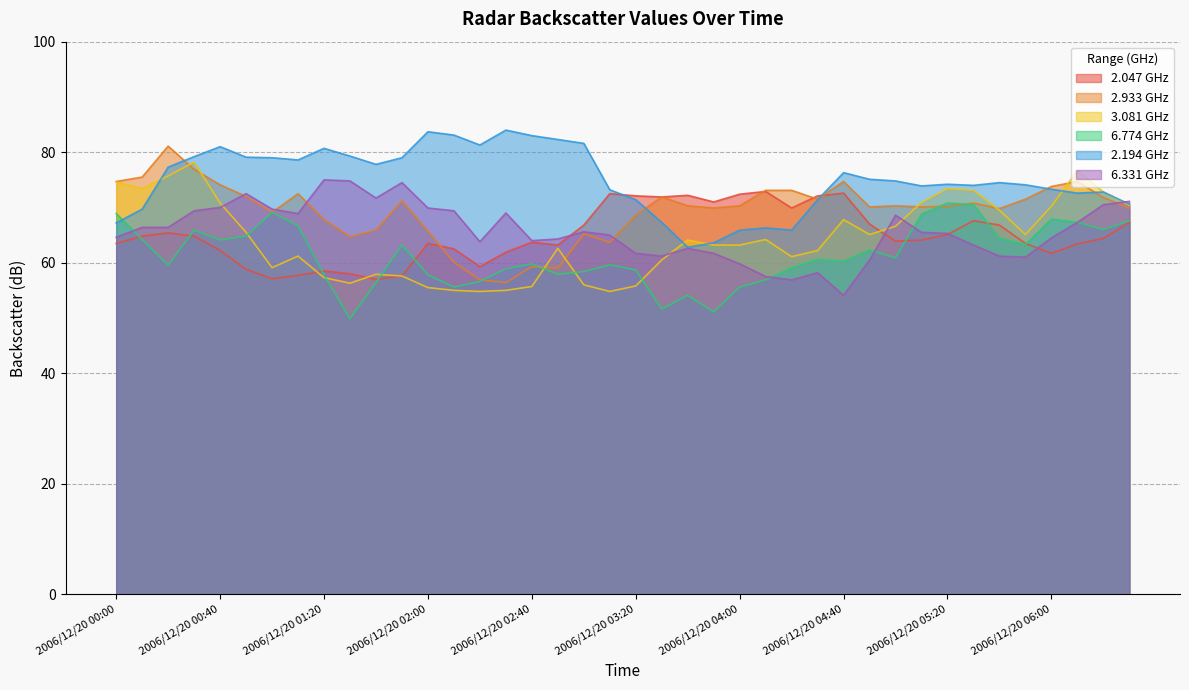

The 6.774 series shows 91.4 at 2006/12/20 01:50. True or false?

False